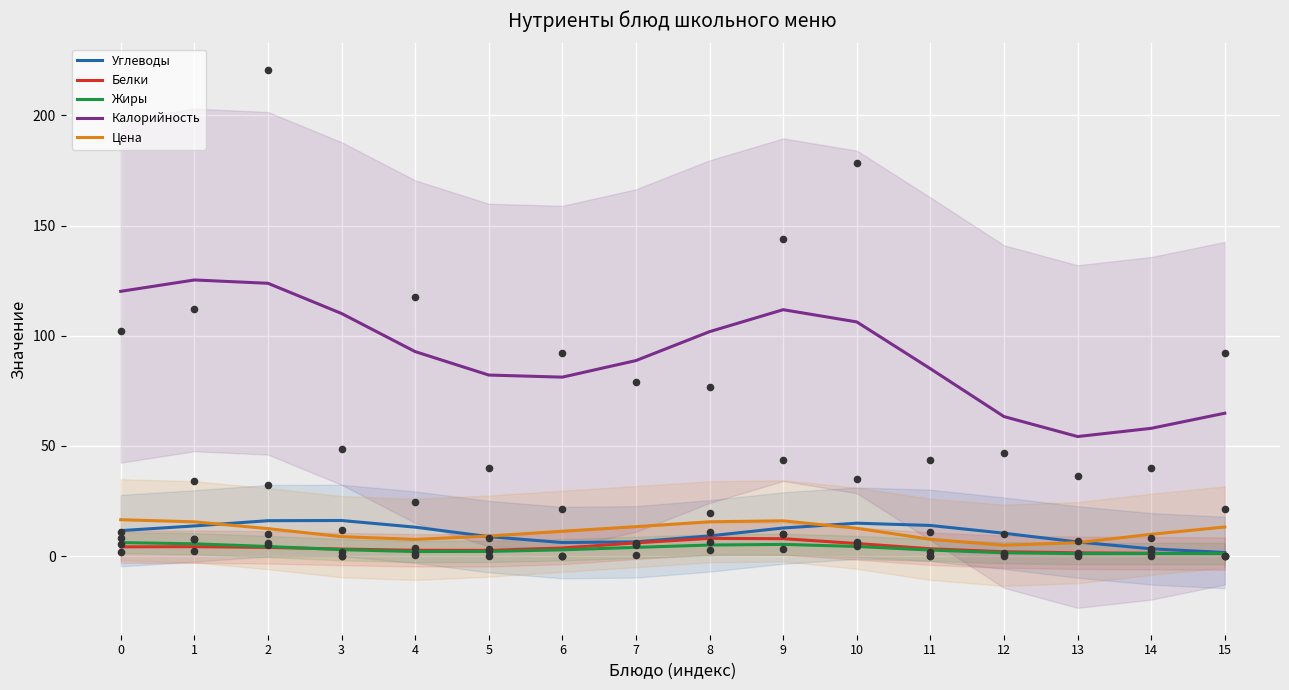

What is the total value across all series at 12?

82.2